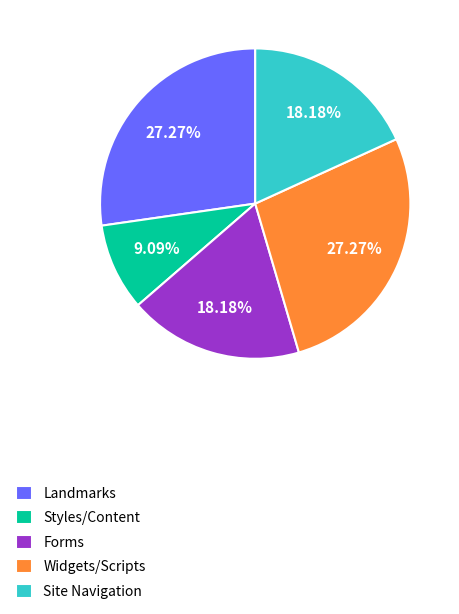

Is it true that Landmarks is 27% of the pie?

True